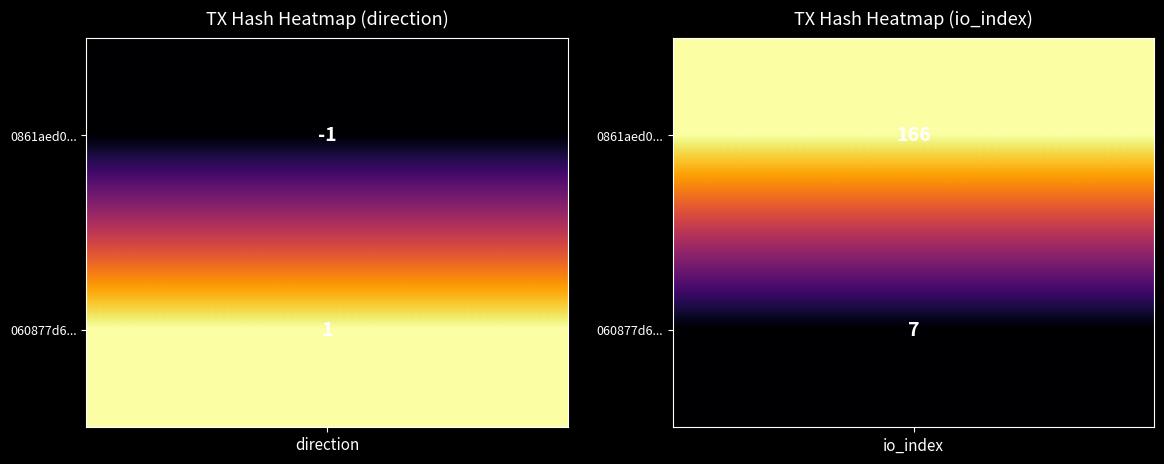

Reading left to right, what are all the values shown in this chart?

0861aed0dbd9bd31c461fe72ac9498d2efb683e: -1	166
060877d65494e3e187319627777ac45464b374f: 1	7